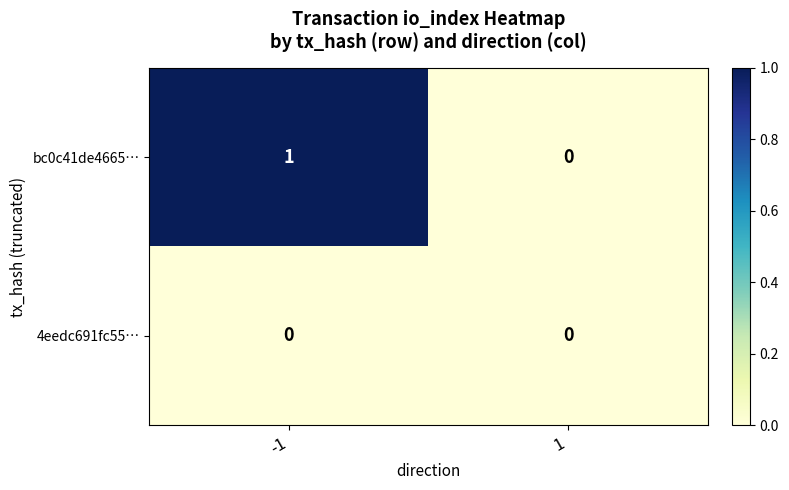

Which series has the largest total across all categories?

bc0c41de4665…